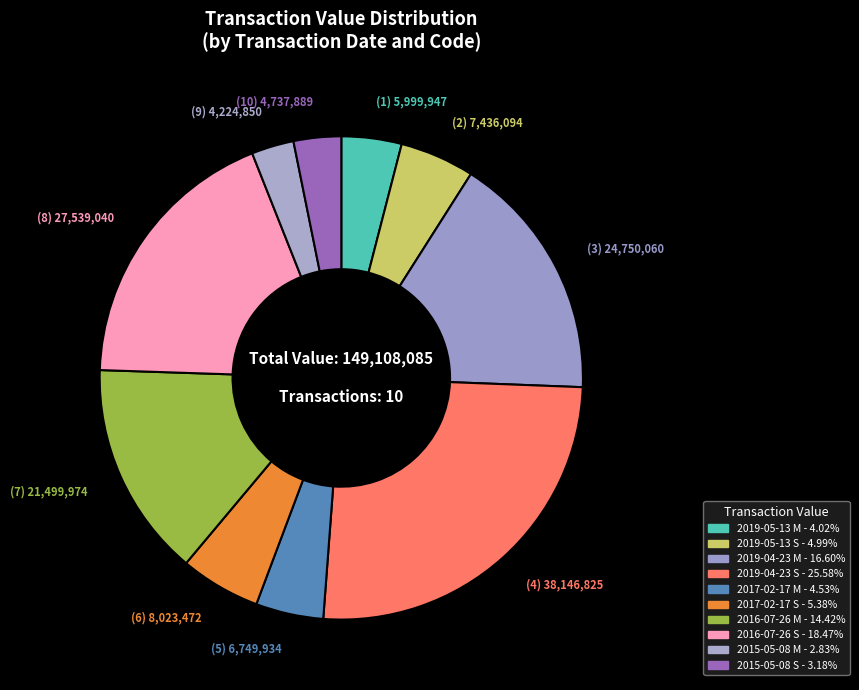

How many segments does this pie chart have?

10